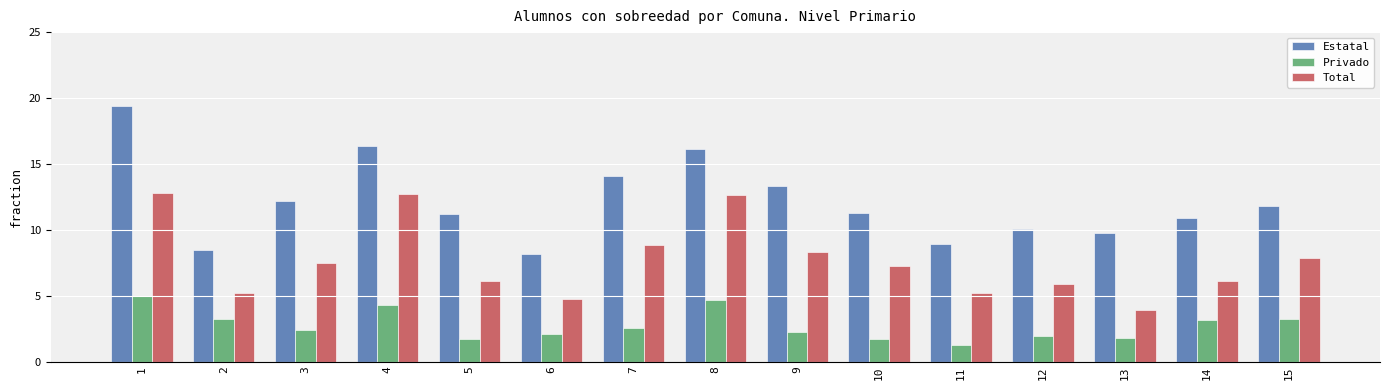

Where does the Total series first go above 7?

1